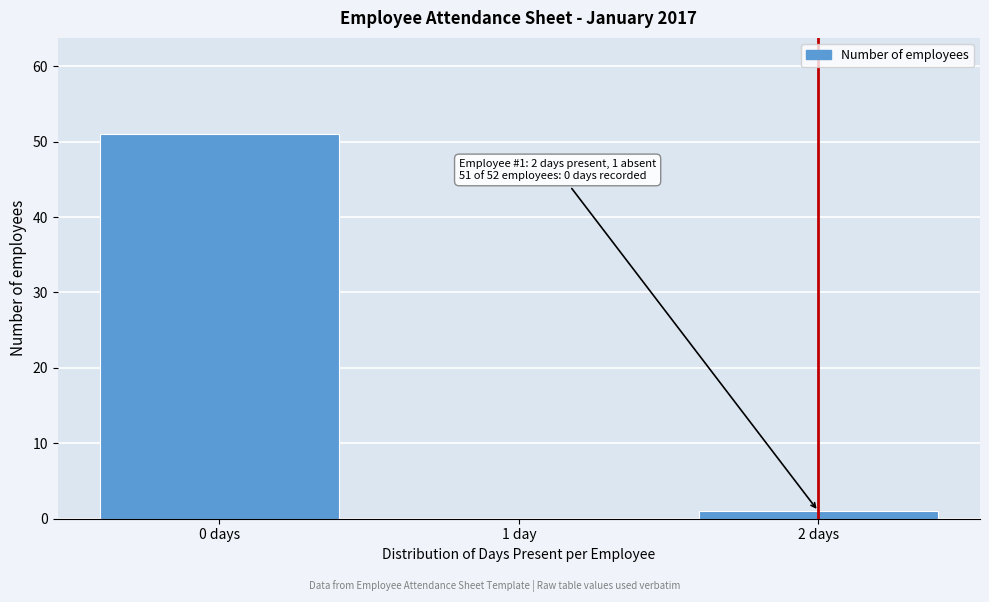

Reading right to left, transcribe all the data shown in this chart.

2 days=1	1 day=0	0 days=51